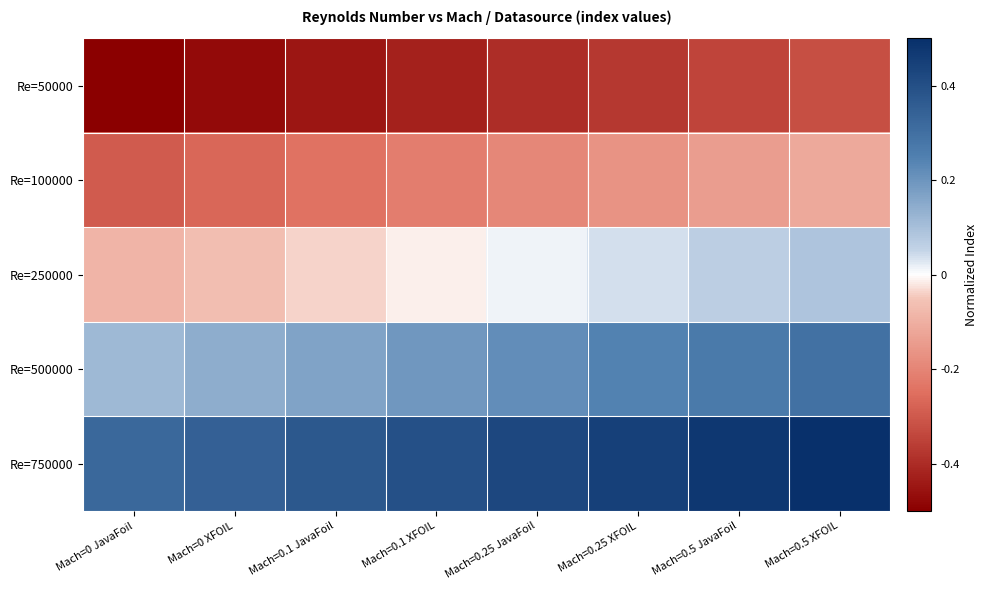

What is the spread (max minus min) of values at Mach=0.25 JavaFoil?

0.8